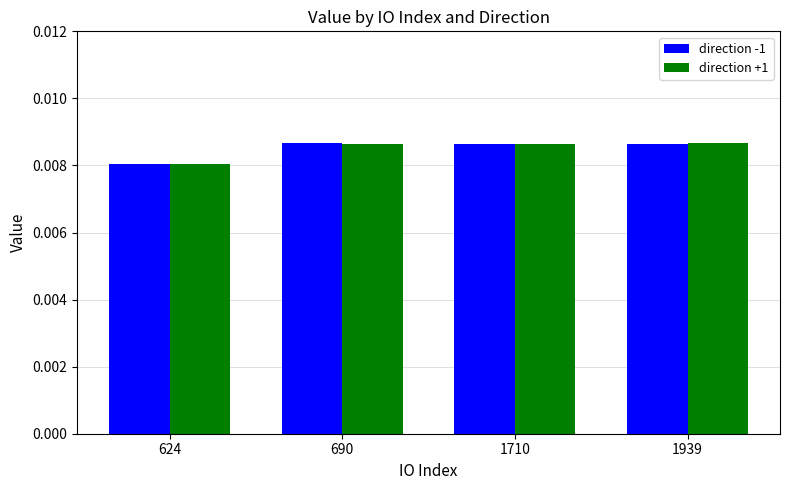

Which series changed the most between 624 and 1939?

direction +1